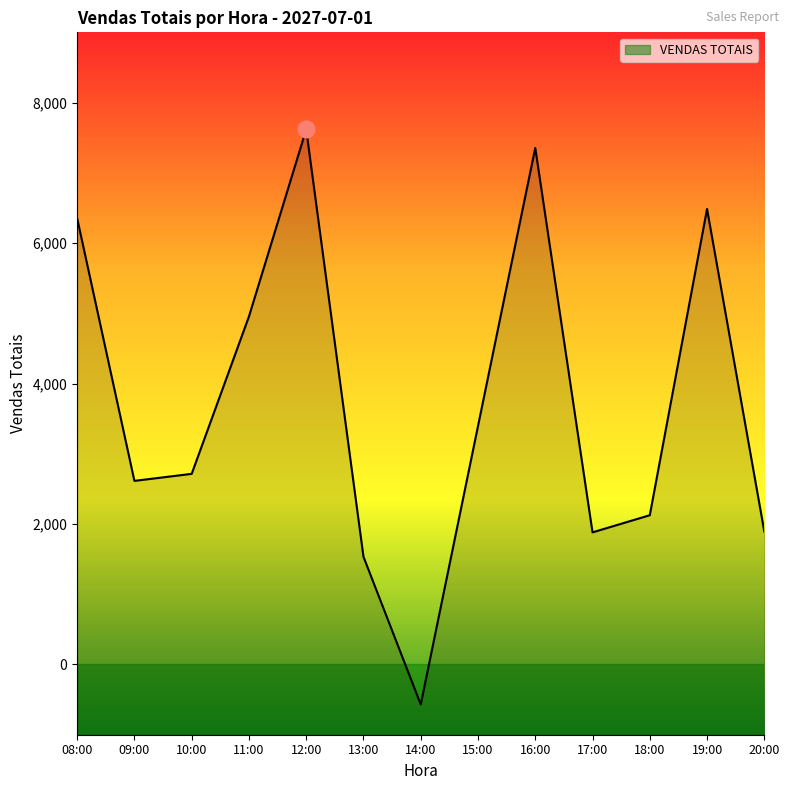

Does the chart have visible grid lines?

No